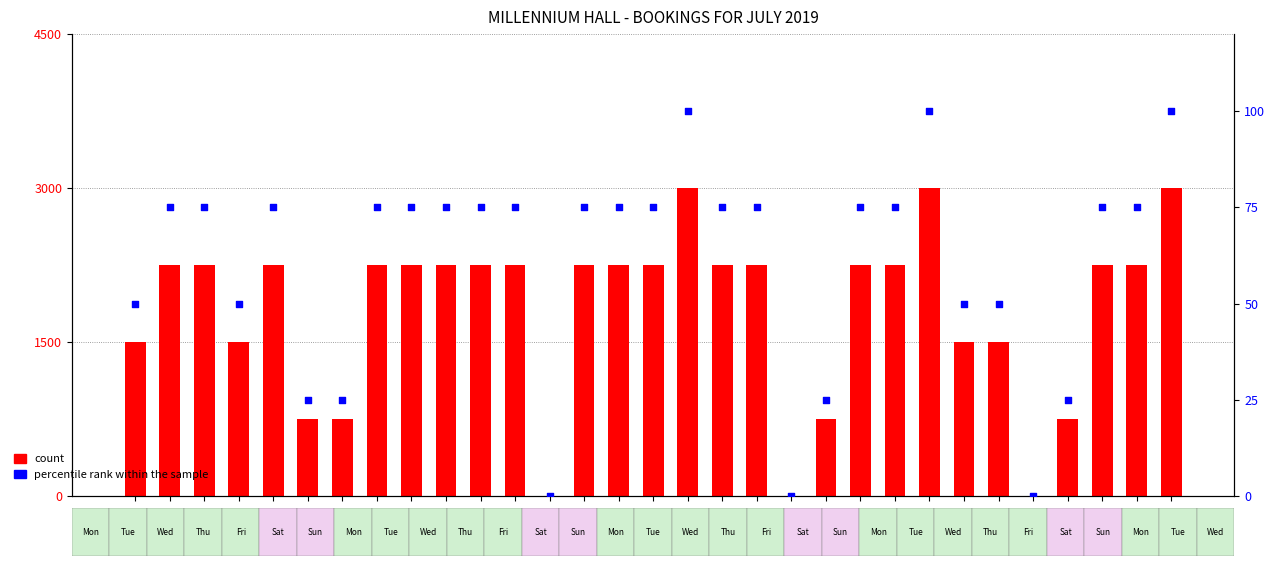

At how many categories does at least one series exceed 2470?

3